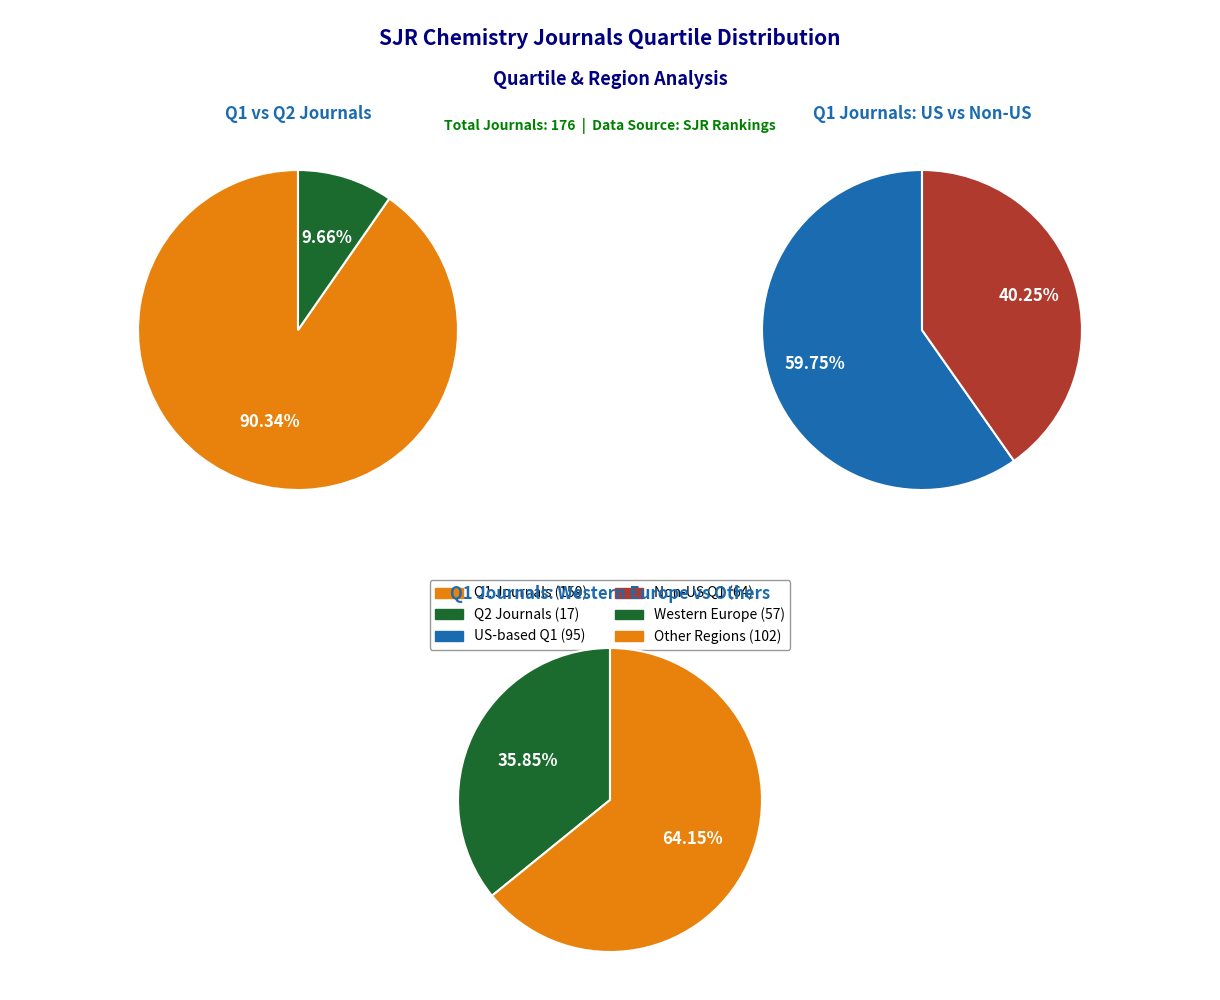

To the nearest percent, what is the combined percentage of Q2 and Q1?

100%